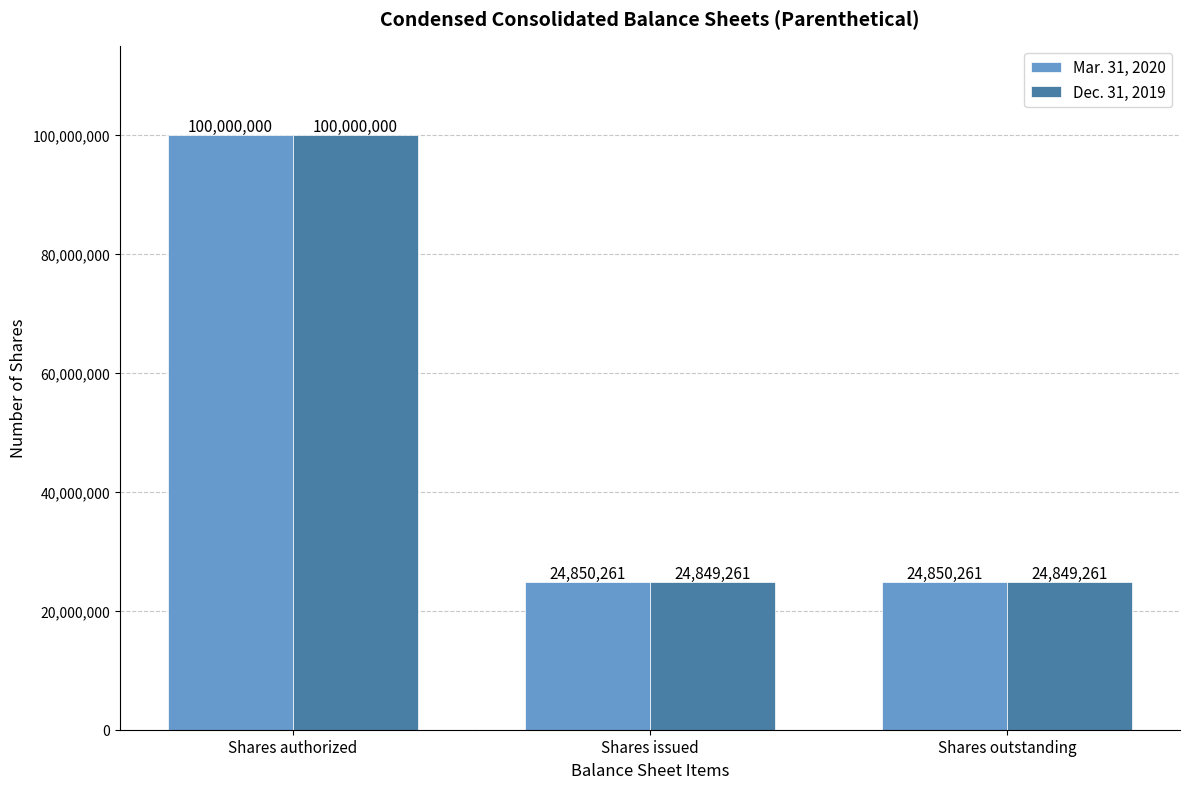

What is the minimum value for Mar. 31, 2020?

24850261